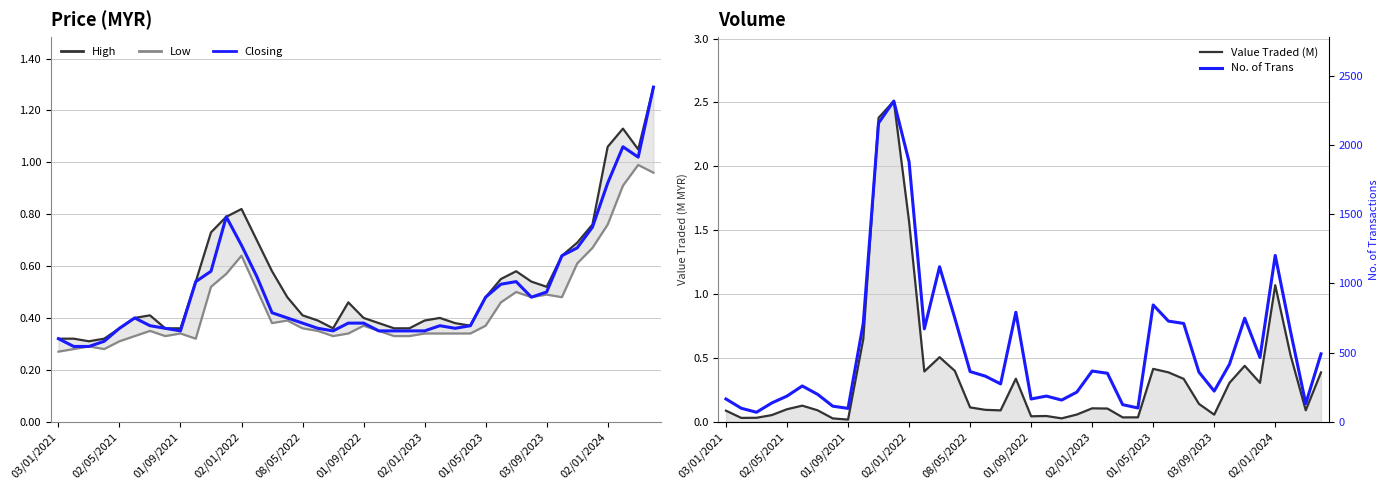

True or false: No. of Trans has more than 0 interior local peaks.

True